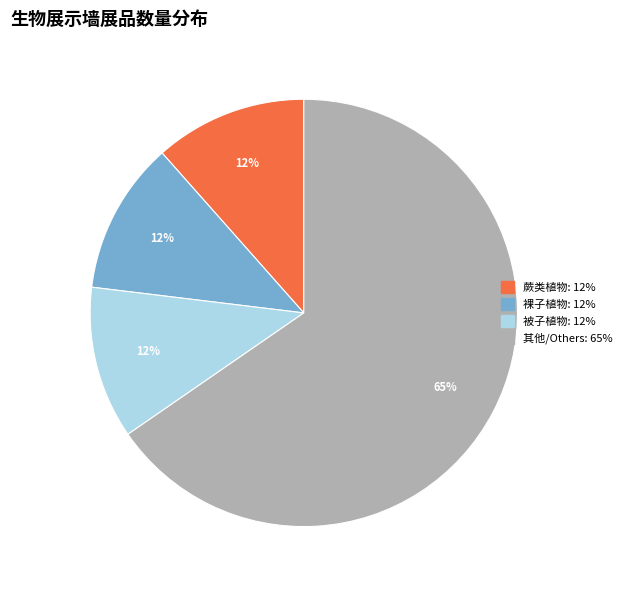

Is there a majority slice in this chart?

Yes